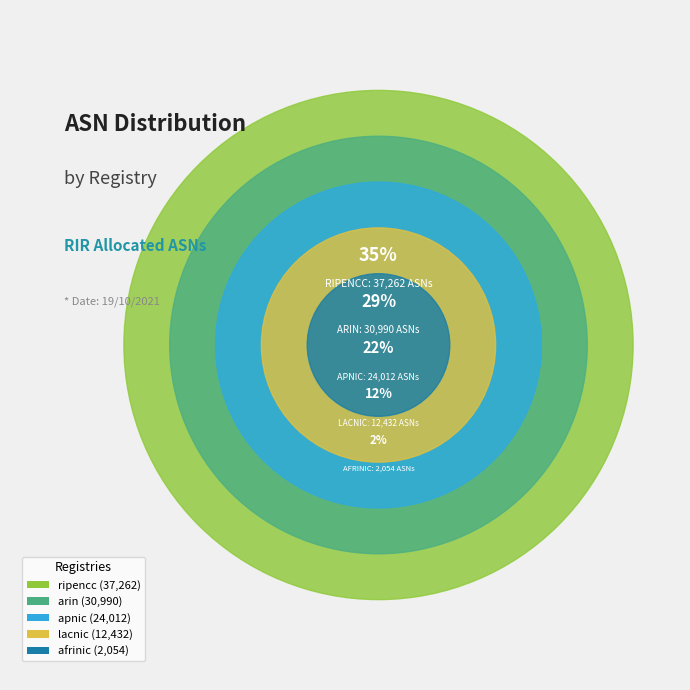

The apnic slice represents 15% of the pie. True or false?

False